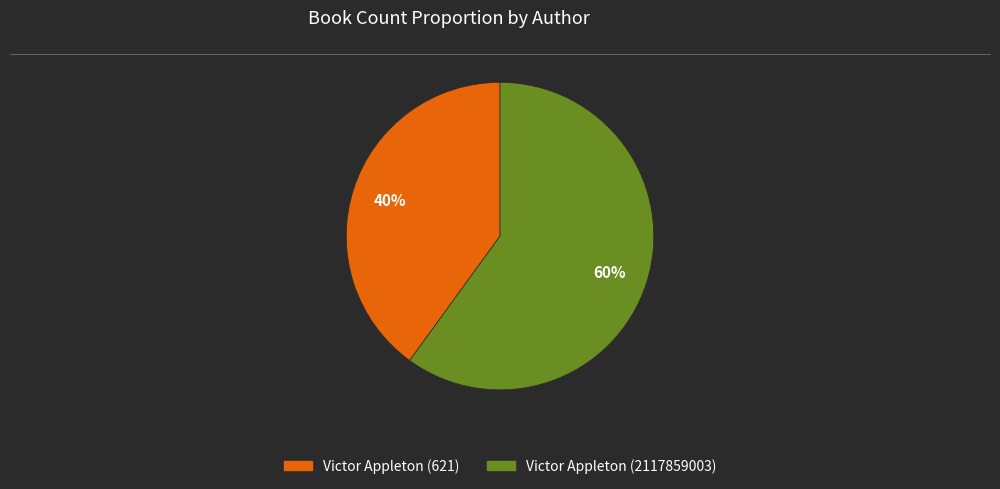

What is the largest slice in the pie chart?

Victor Appleton (2117859003)